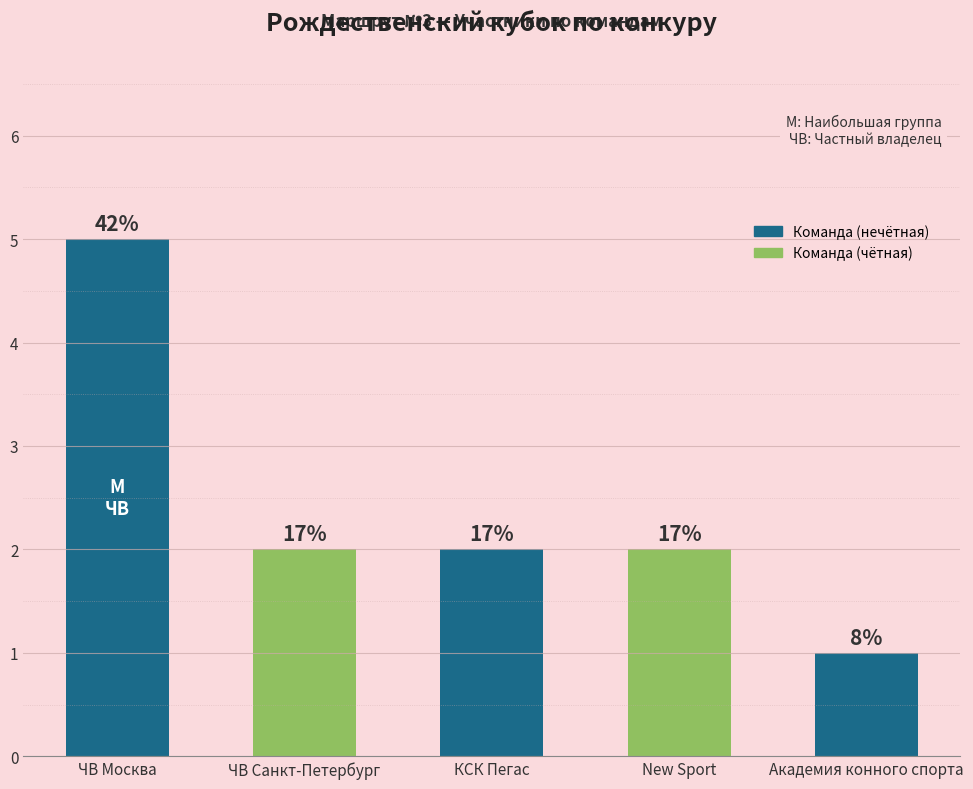

Reading right to left, what are all the values shown in this chart?

Академия конного спорта=1	New Sport=2	КСК Пегас=2	ЧВ Санкт-Петербург=2	ЧВ Москва=5